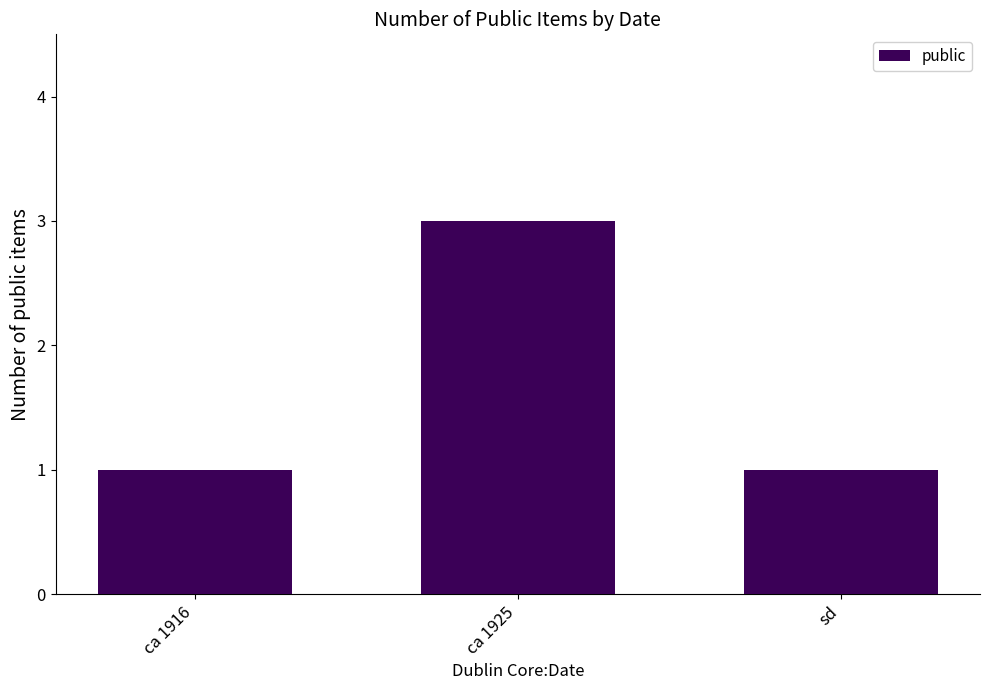

What is the maximum value shown in the chart?

3